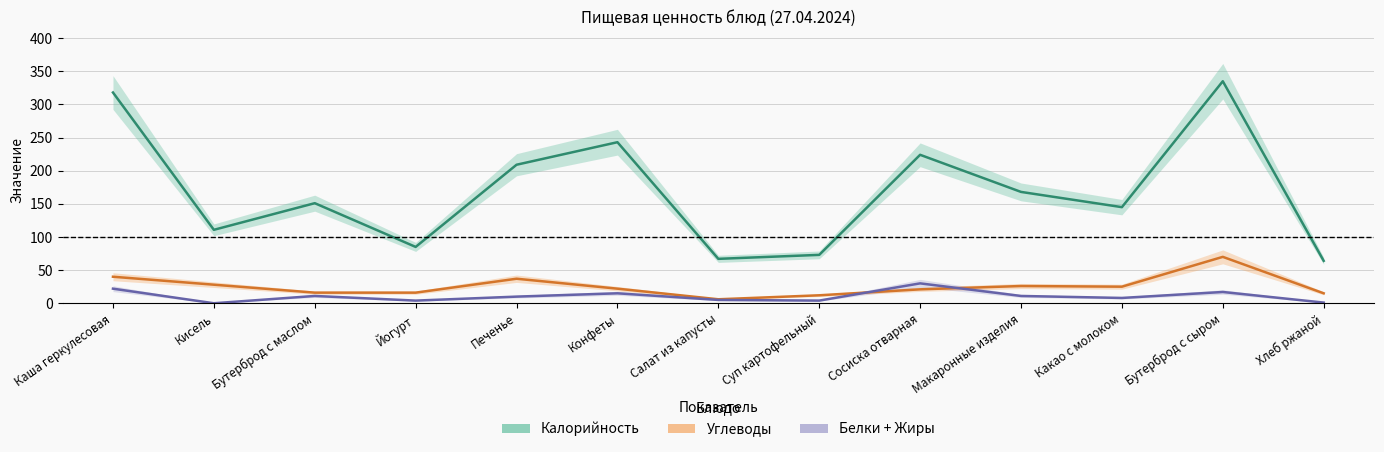

The Калорийность series shows 64.0 at Хлеб ржаной. True or false?

True